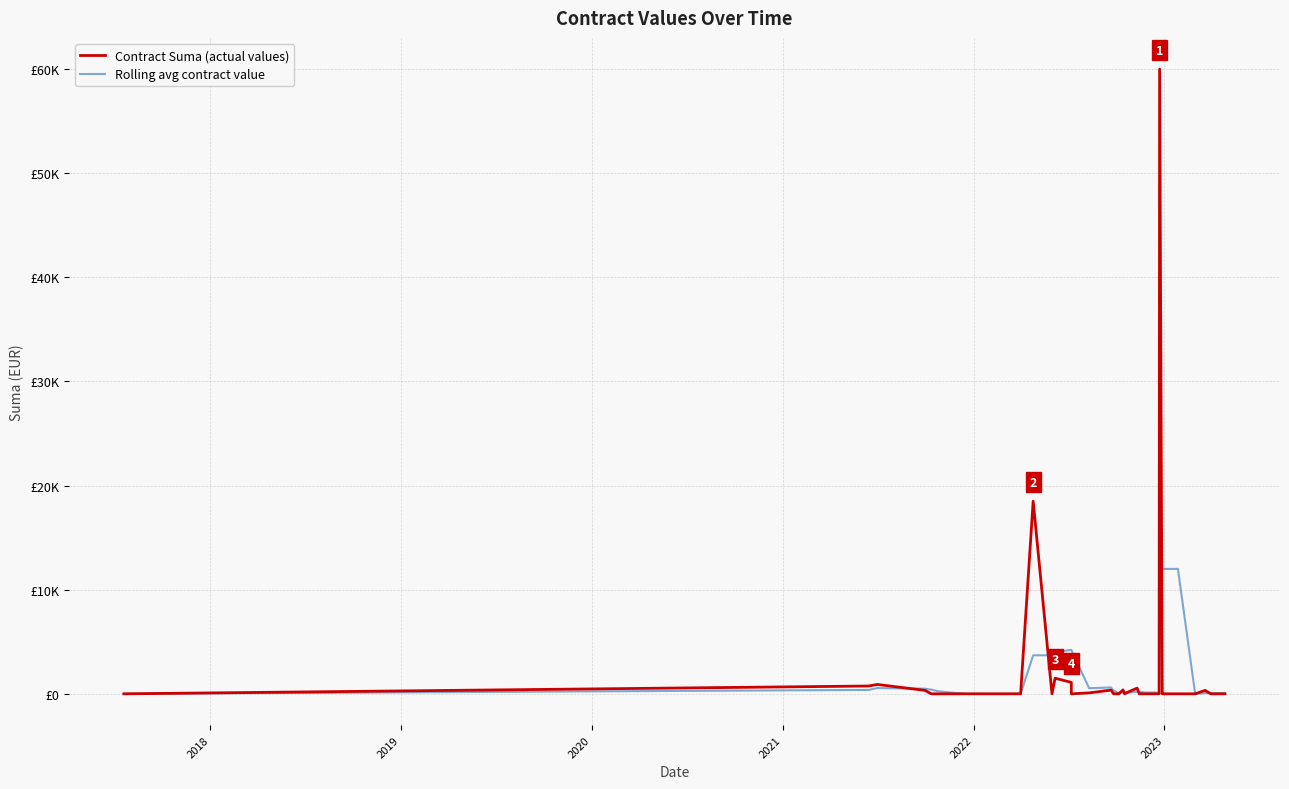

What is the highest value of the Rolling avg contract value series?

12000.0